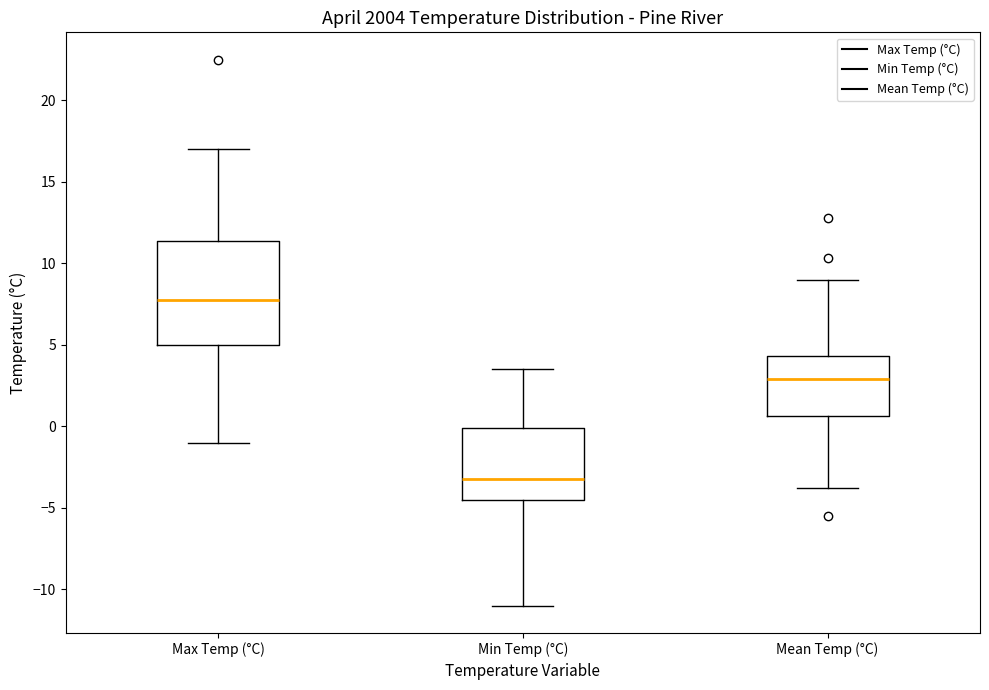

Which box's median line is the lowest?

Min Temp (°C)